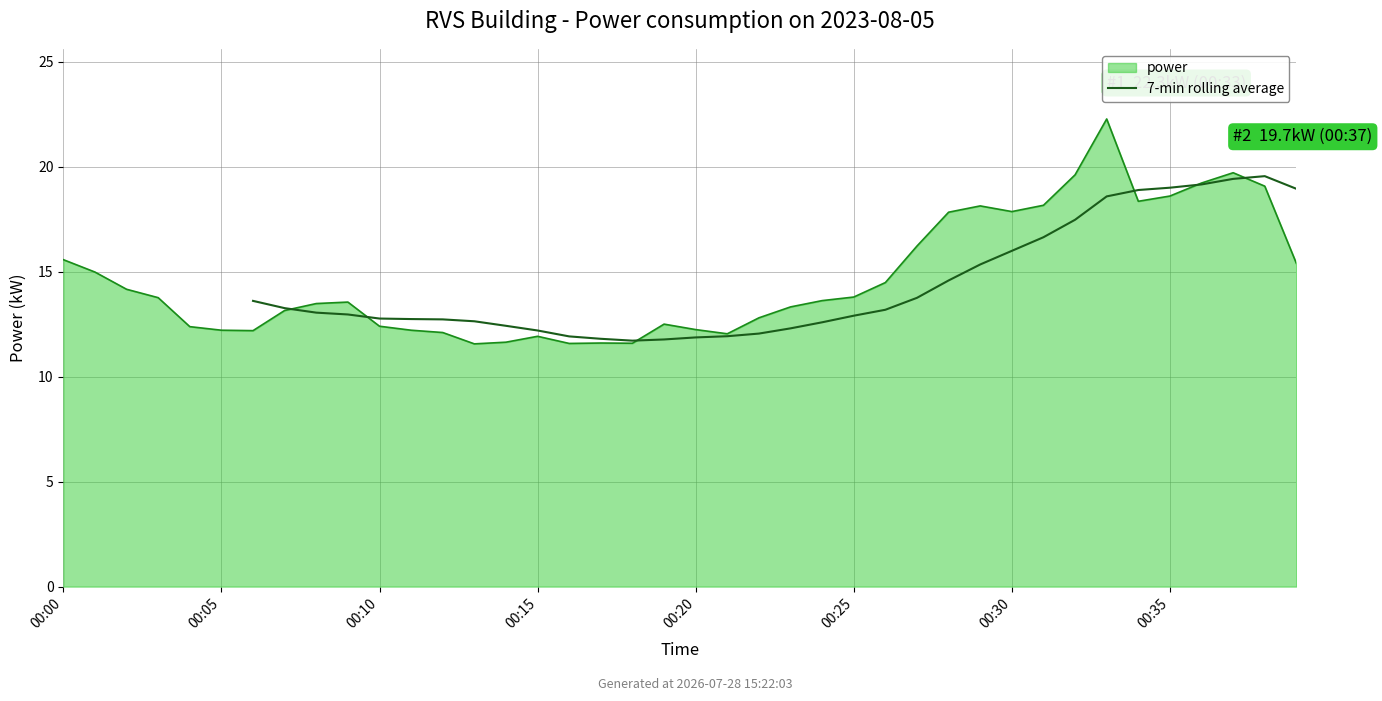

Is it true that the value at 23 is 16.0?

False